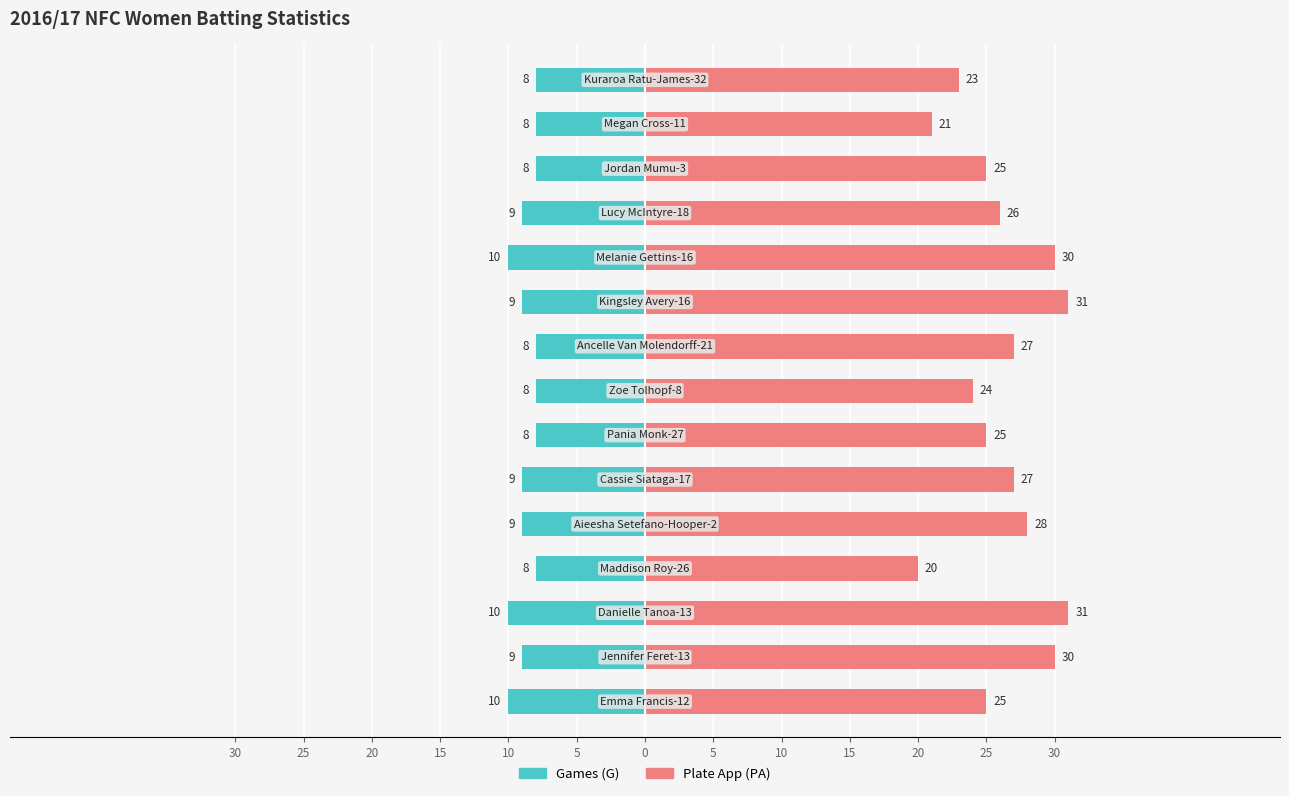

Count the number of data series in this chart.

2